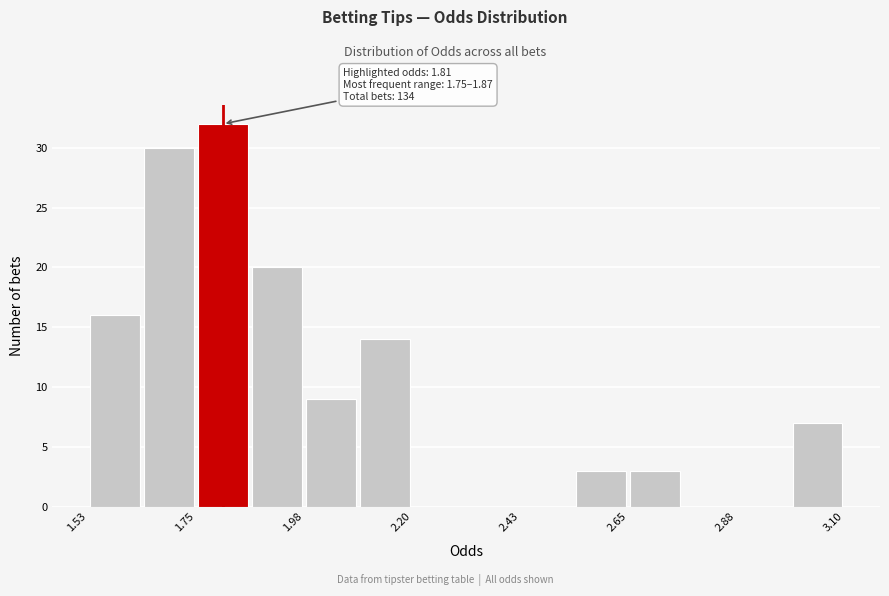

Around what value on the x-axis is the tallest bar? Give the approximate position of its centre, as read against the axis.

1.80